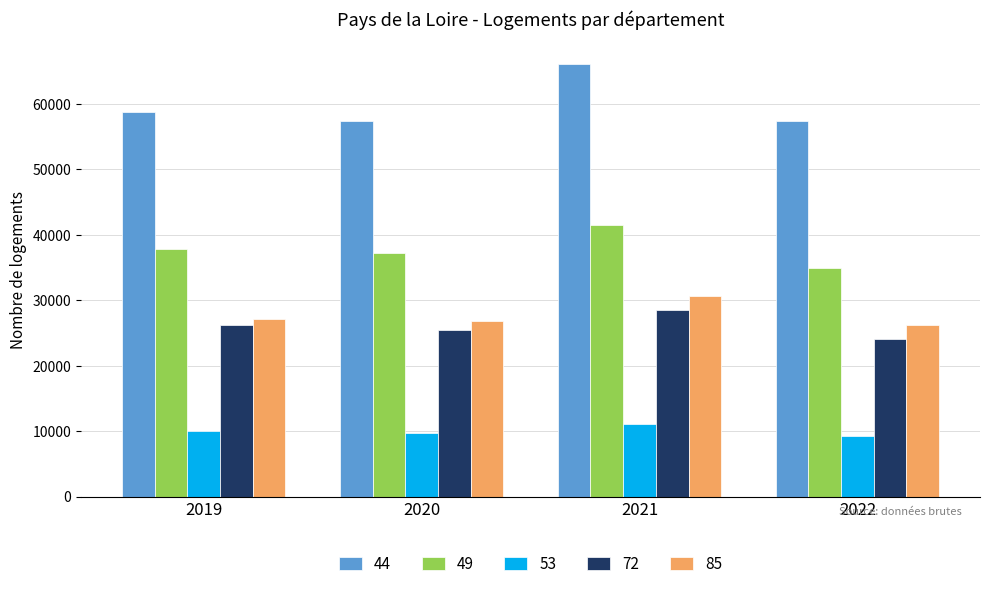

What is the sum of the 72 values at 2021 and 2020?

53976